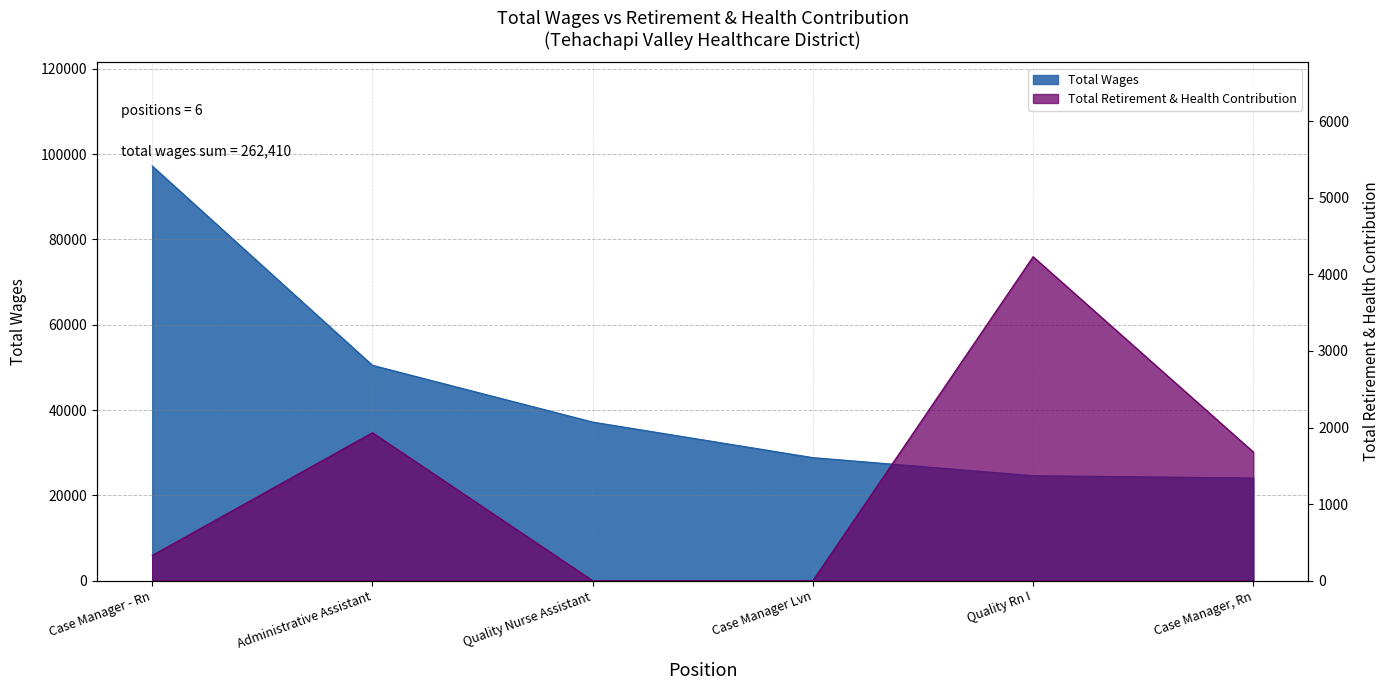

True or false: Total Wages and Total Retirement & Health Contribution cross at least once.

False